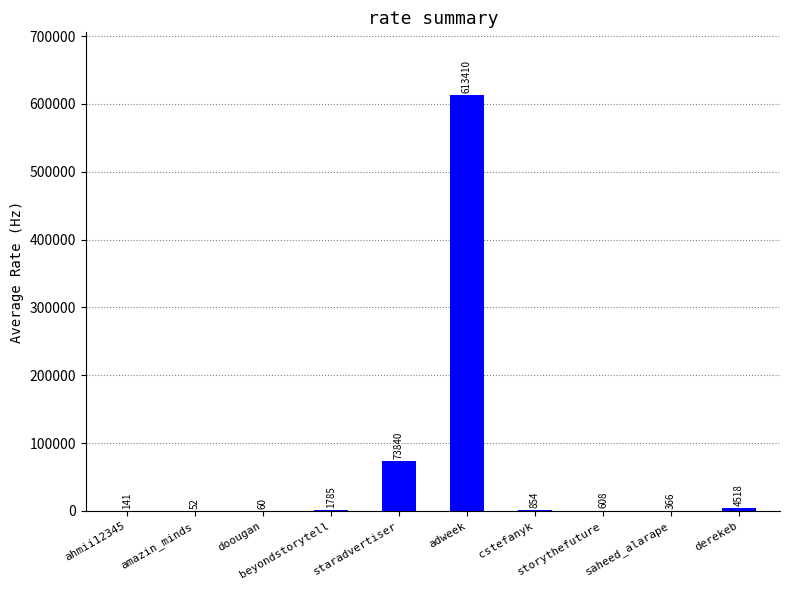

What is the sum of all values?

695634